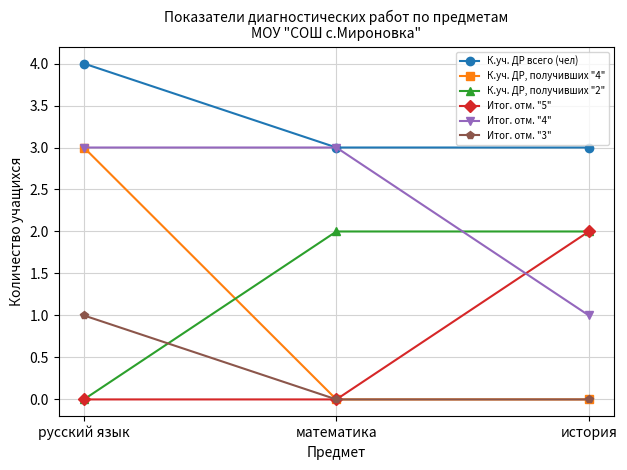

The value of К.уч. ДР, получивших "4" at история is 0. True or false?

True